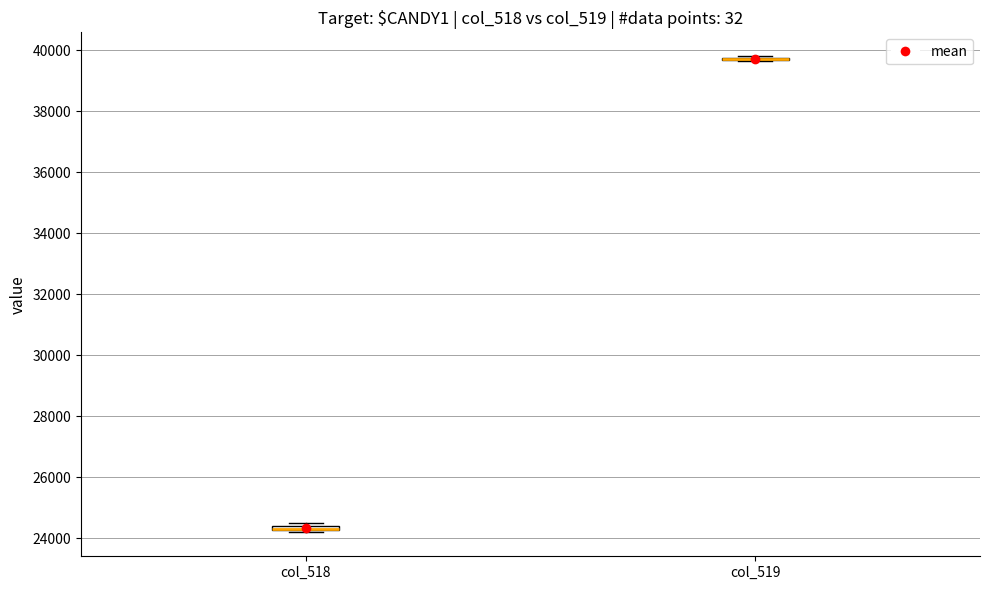

Where is the upper edge of the box for col_518 on the y-axis? The values are not printed on the chart, so give them approximately, as read against the axis.

24400